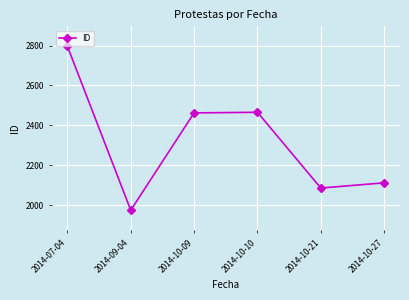

What position from the left is 2014-07-04?

1